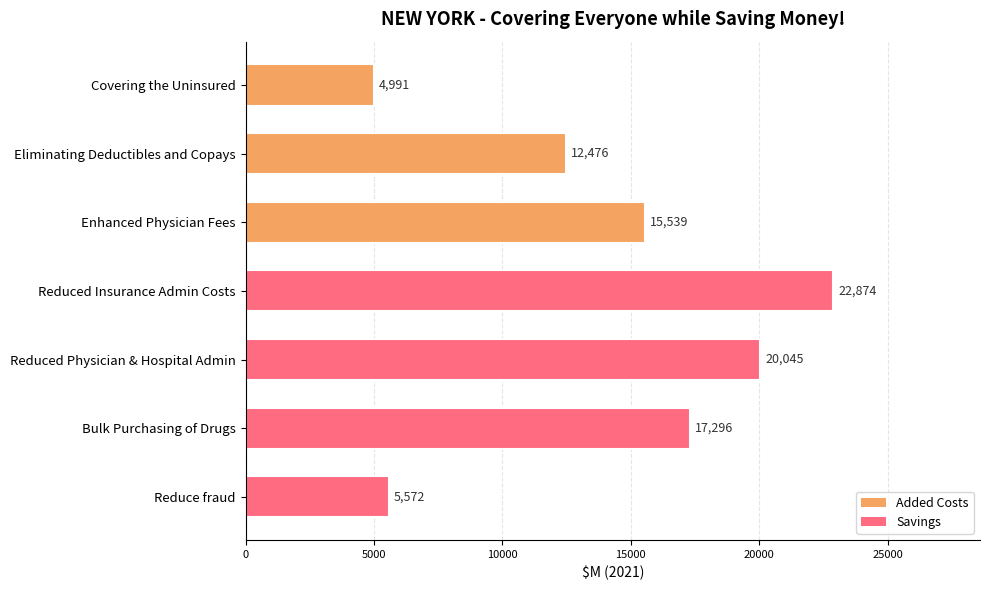

Rank the categories by value from lowest to highest.

Covering the Uninsured, Reduce fraud, Eliminating Deductibles and Copays, Enhanced Physician Fees, Bulk Purchasing of Drugs, Reduced Physician & Hospital Admin, Reduced Insurance Admin Costs